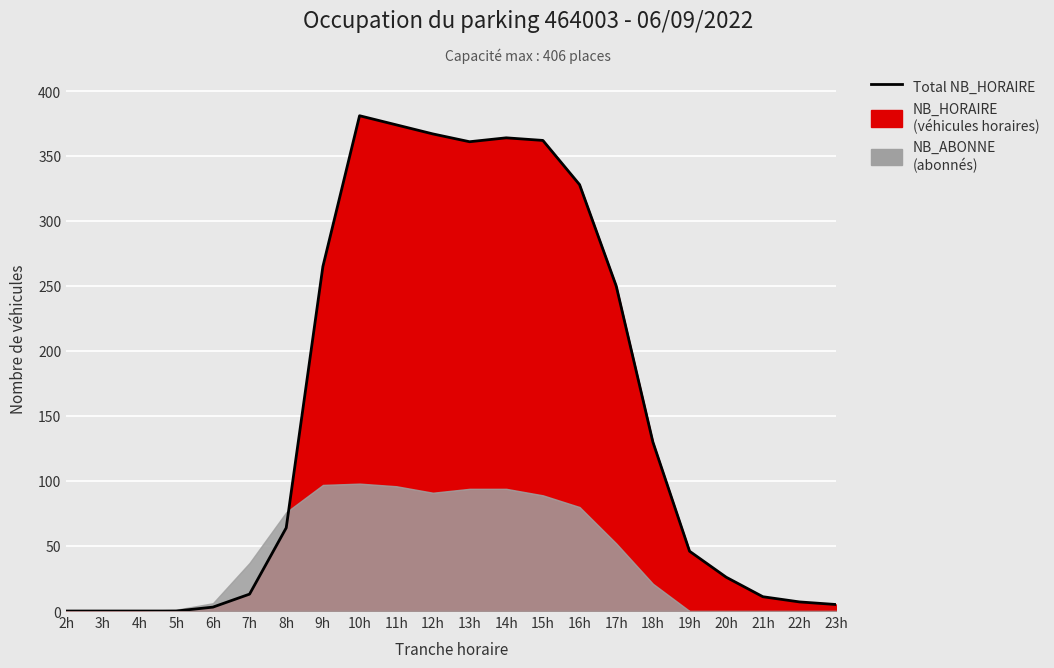

The value at 3h is -189. True or false?

False